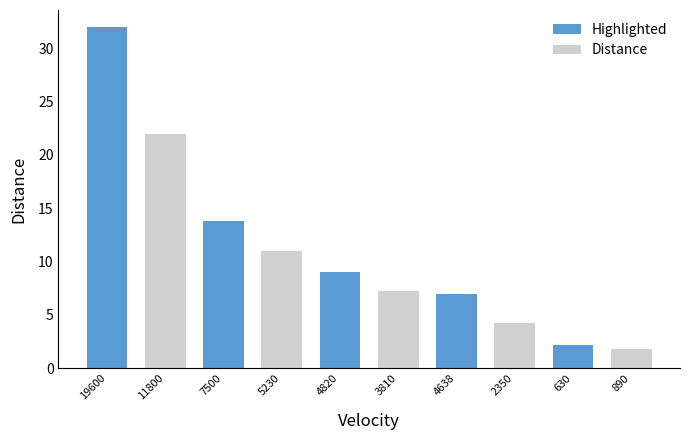

Approximately how many times larger is the value at 2350 compared to 7500?

0.3